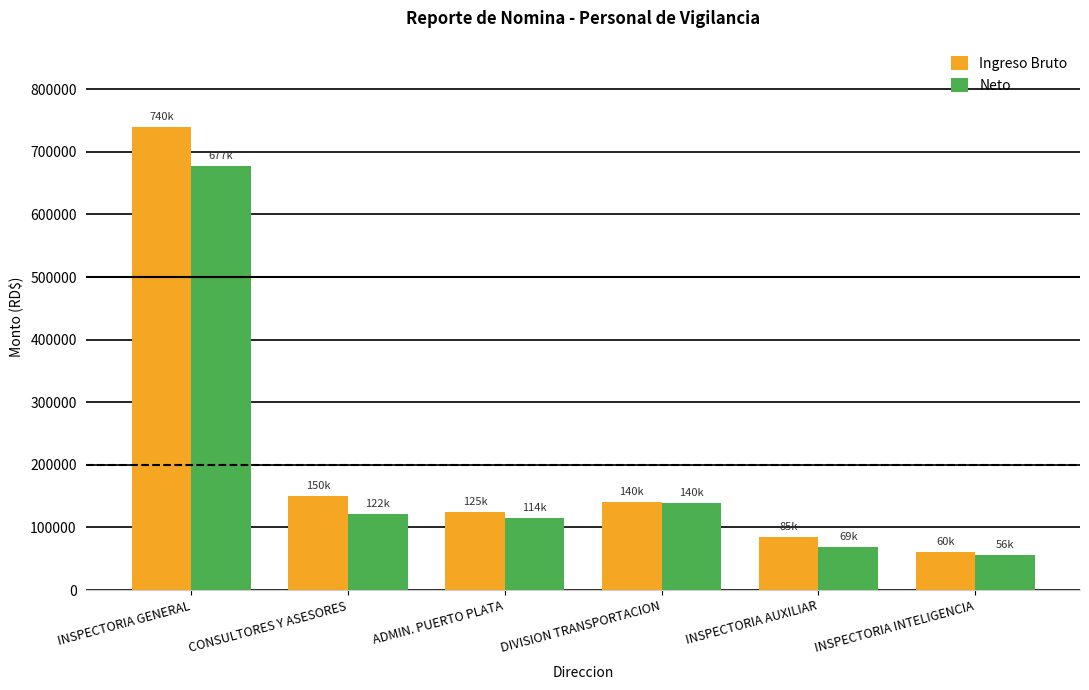

Which series changed the most between INSPECTORIA GENERAL and DIVISION TRANSPORTACION?

Ingreso Bruto